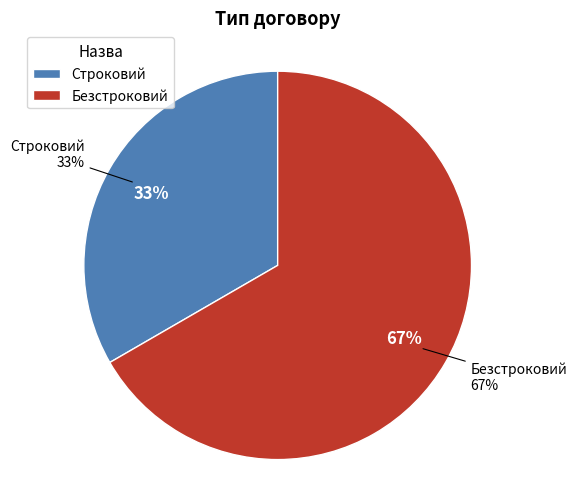

The Строковий slice represents 28% of the pie. True or false?

False